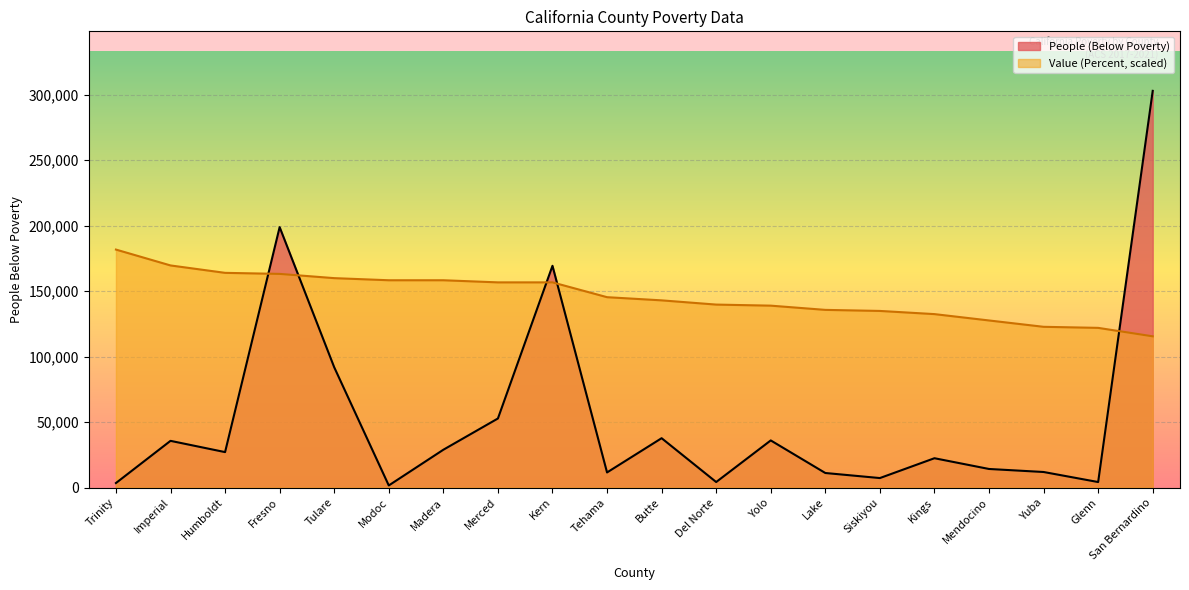

How many lines are shown in the chart?

2